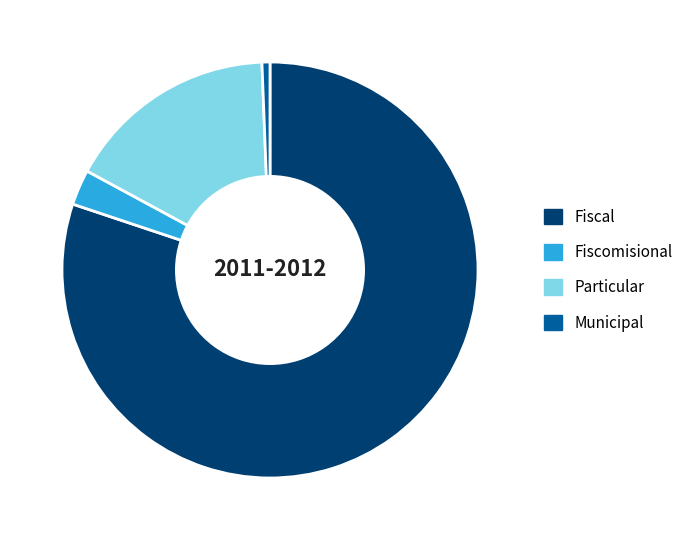

Is it true that Municipal is 11% of the pie?

False